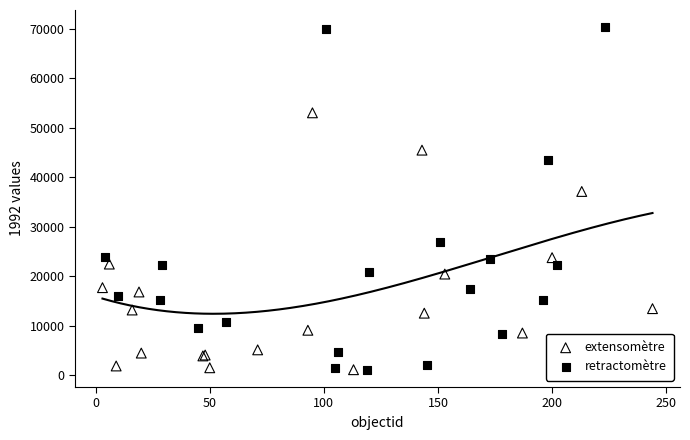

Which series has the largest Y range (max minus min)?

retractomètre